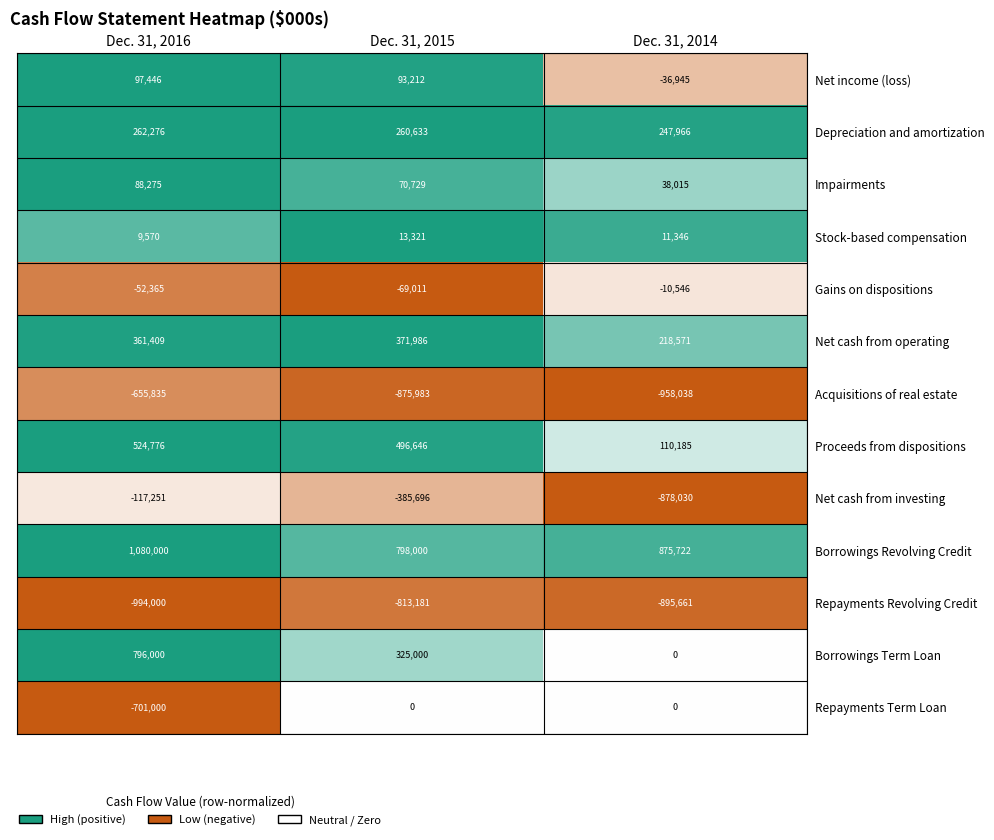

What is the sum of the Acquisitions of real estate values at Dec. 31, 2015 and Dec. 31, 2016?

-1531818